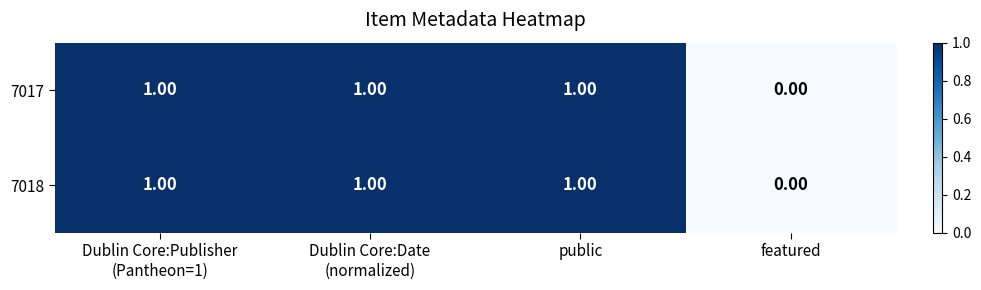

At which category does the chart reach its minimum across all series?

featured